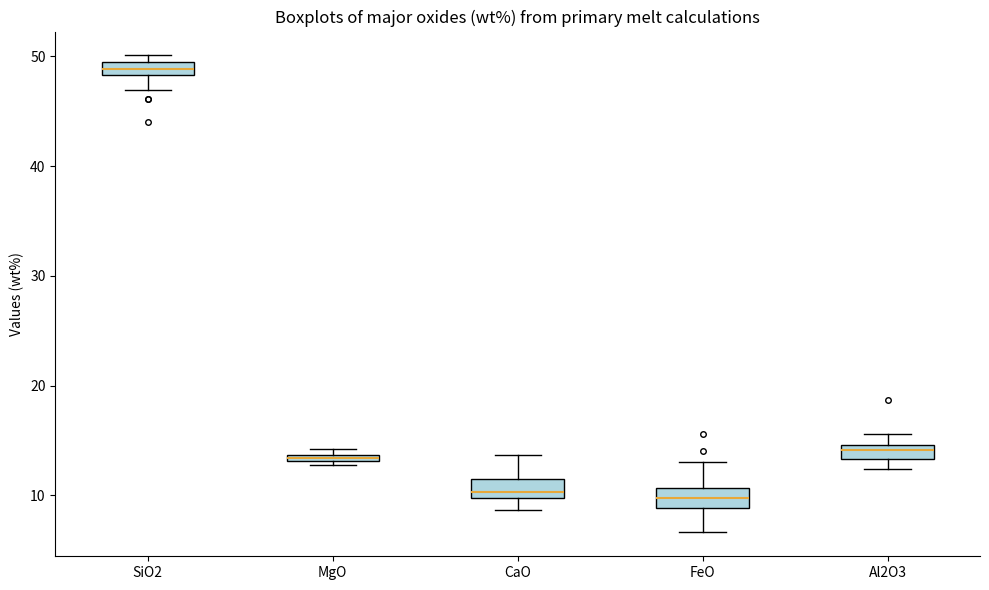

Where is the lower edge of the box for FeO on the y-axis? The values are not printed on the chart, so give them approximately, as read against the axis.

9